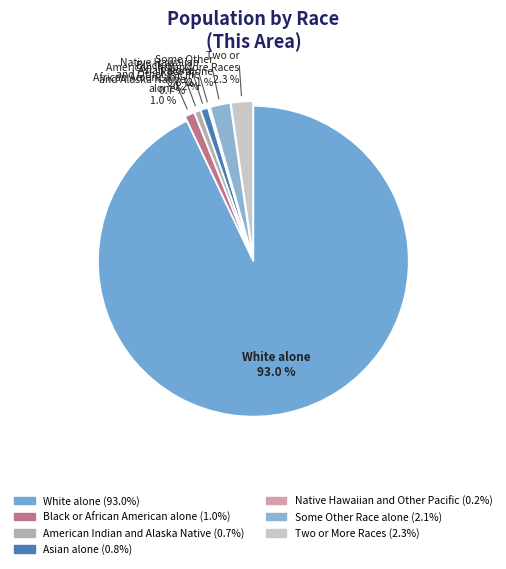

Is it true that Black or African American alone is 1% of the pie?

True